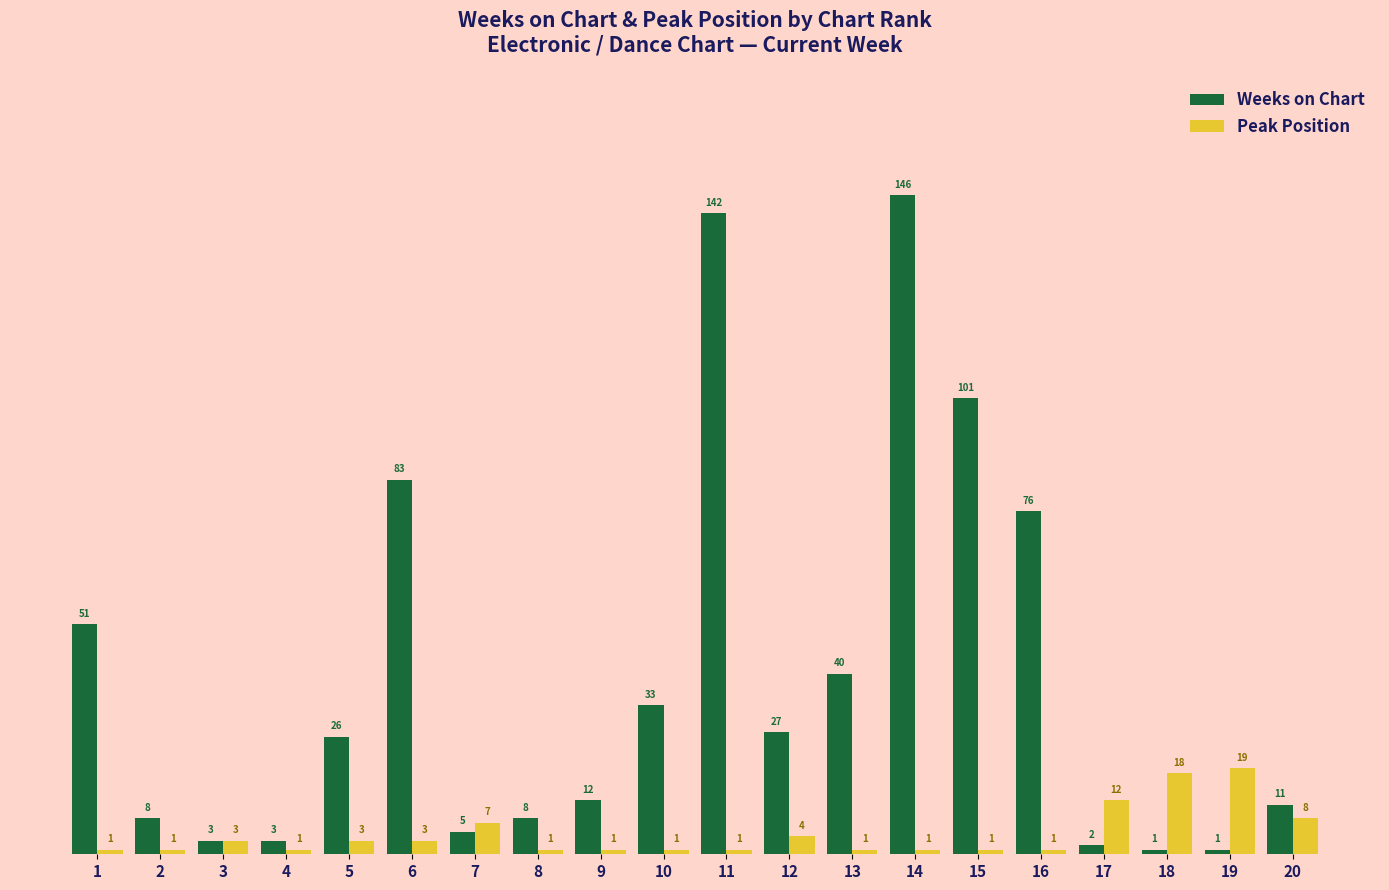

What is the difference between the Weeks on Chart values at 9 and 18?

11